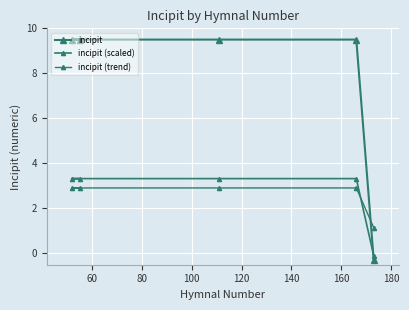

After their last crossing, which series has the higher values: incipit or incipit (trend)?

incipit (trend)